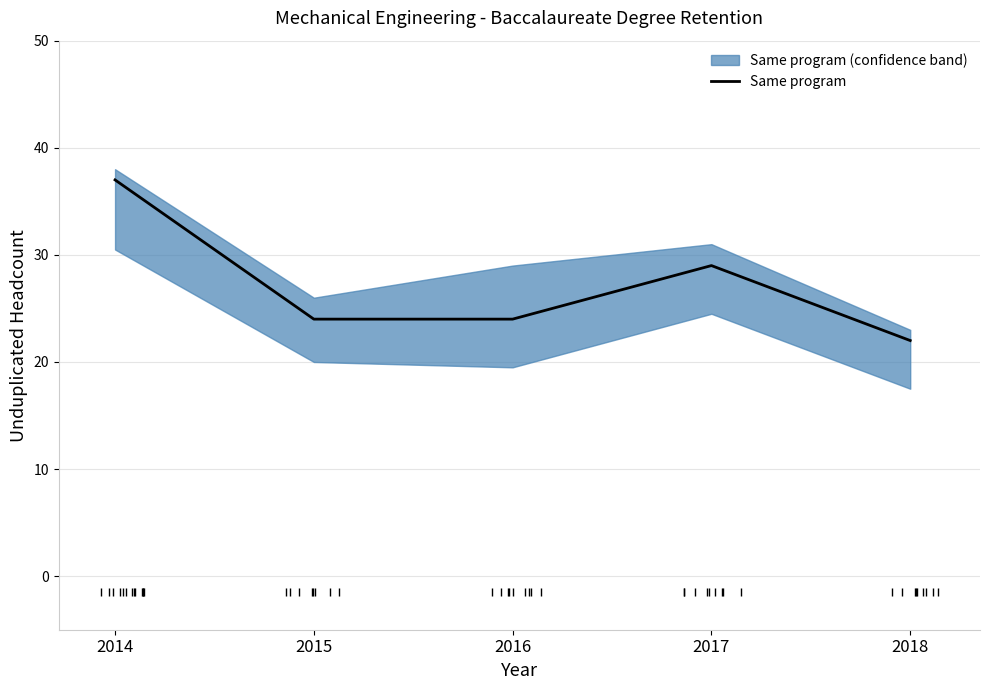

What is the difference between the maximum and minimum values?

15